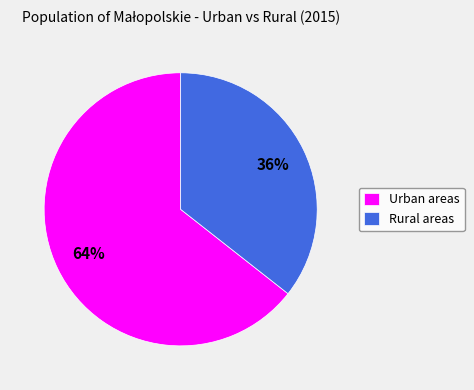

To the nearest percent, what percentage of the pie is Urban areas?

64%